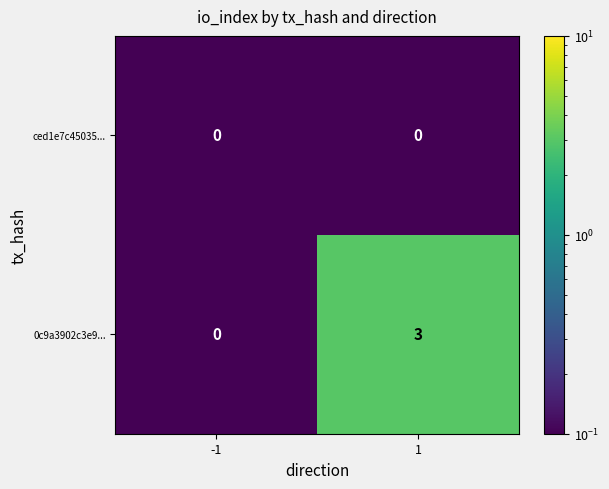

Which series has the widest spread of values?

0c9a3902c3e9...